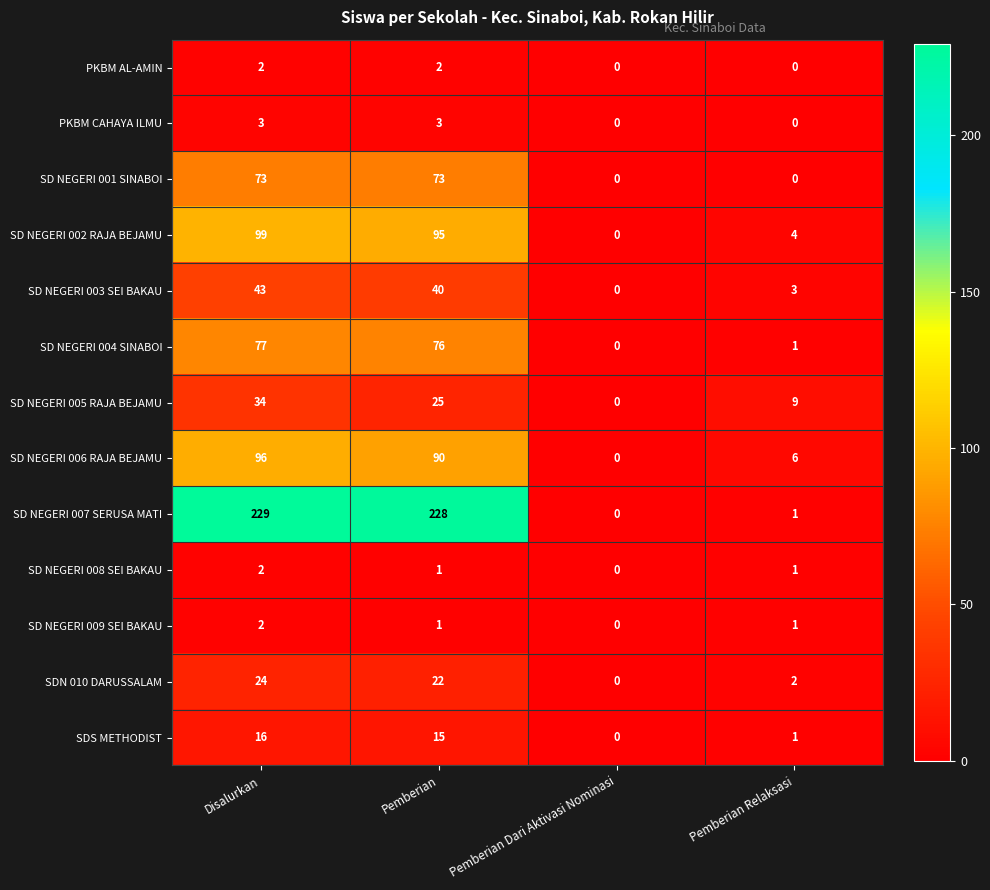

What is the total value across all series at Pemberian Relaksasi?

29